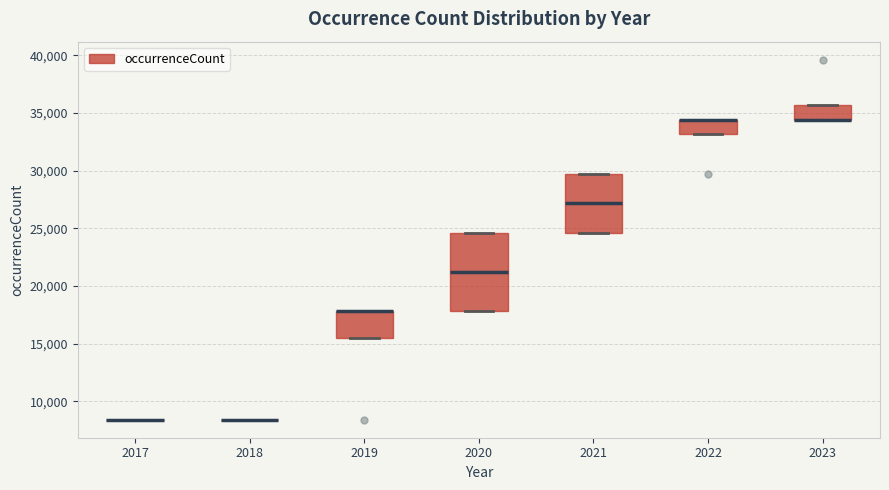

Reading left to right, transcribe this box plot: for each box, give where its median line is, the range the box spans, and where its two whiskers end, as read against the y-axis. The values are not printed on the chart, so give them approximately, as read against the axis.

2017: box collapsed to a line at 8500, whiskers 8500 to 8500
2018: box collapsed to a line at 8500, whiskers 8500 to 8500
2019: median 18000 (drawn on the box's upper edge), box 15500 to 18000, whiskers 15500 to 18000
2020: median 21000, box 18000 to 24500, whiskers 18000 to 24500
2021: median 27000, box 24500 to 29500, whiskers 24500 to 29500
2022: median 34500 (drawn on the box's upper edge), box 33000 to 34500, whiskers 33000 to 34500
2023: median 34500 (drawn on the box's lower edge), box 34500 to 35500, whiskers 34500 to 35500